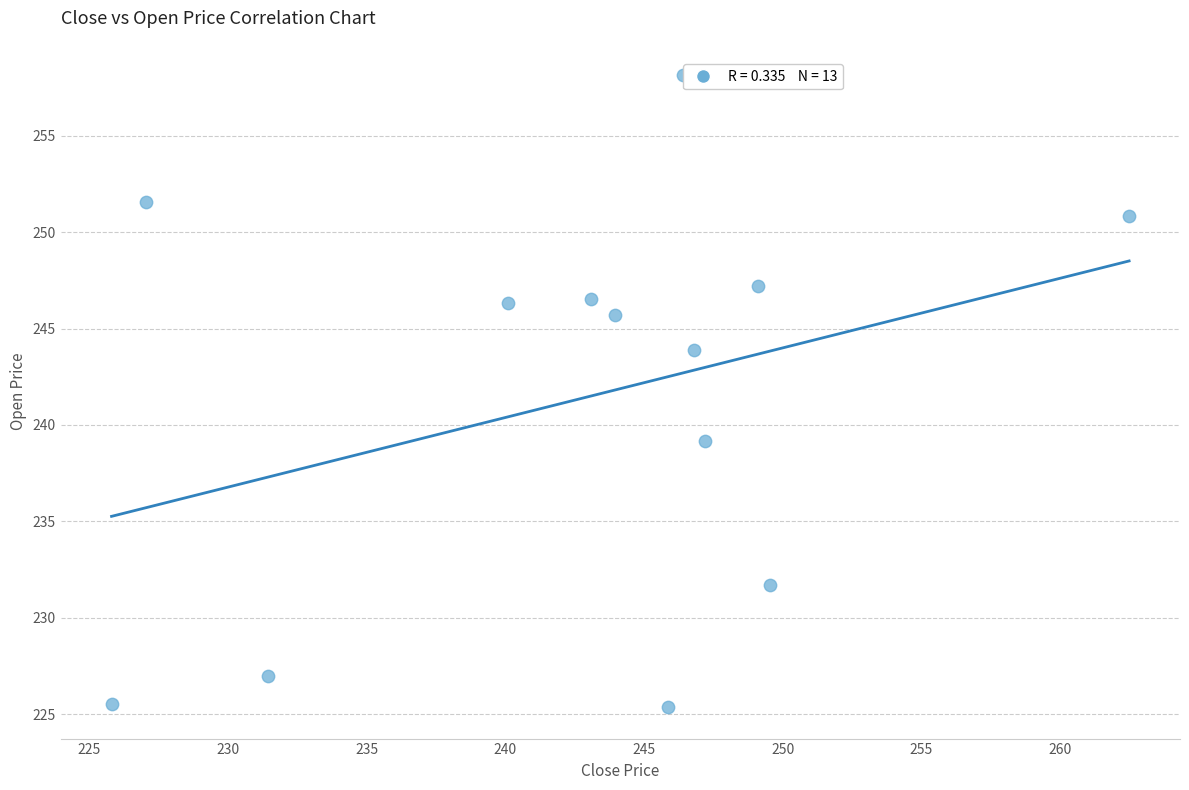

What is the range of X values (max minus min)?

36.7